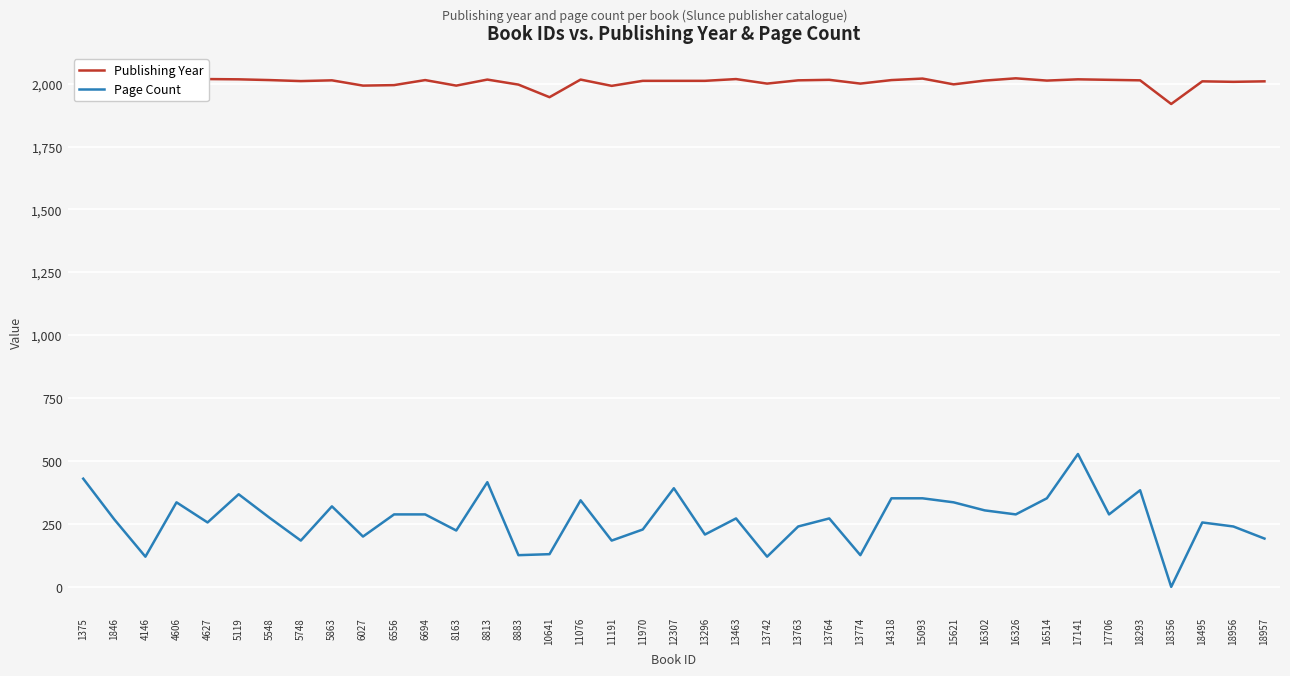

What are all the series names shown in the legend?

Publishing Year, Page Count